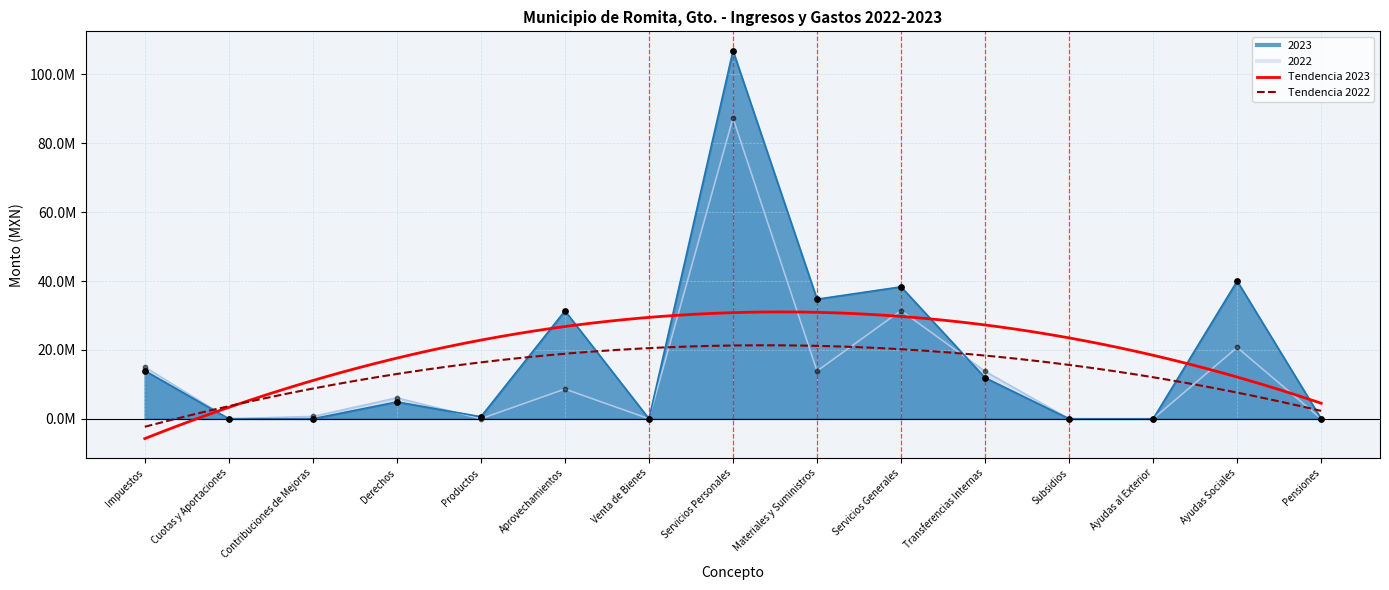

Is the value of 2022 at Materiales y Suministros greater than the value of 2023 at Subsidios?

Yes